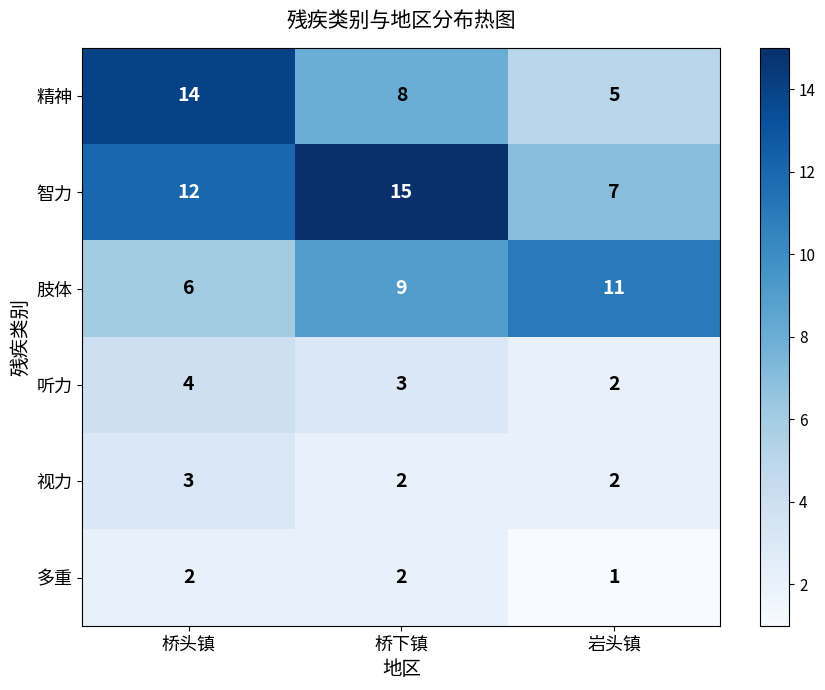

Which series has the widest spread of values?

精神